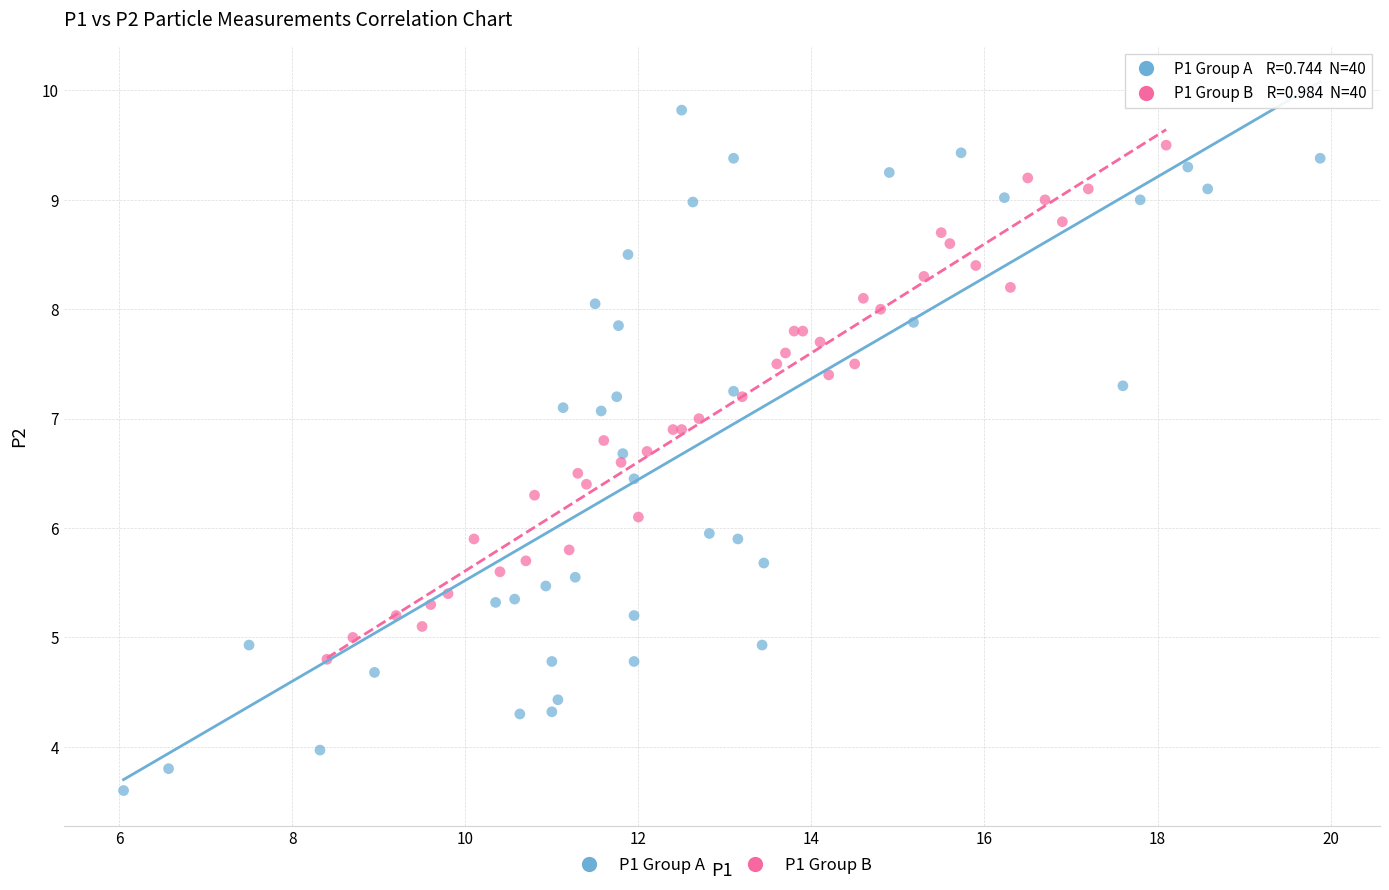

Which series has the widest spread of Y values?

P1 Group A